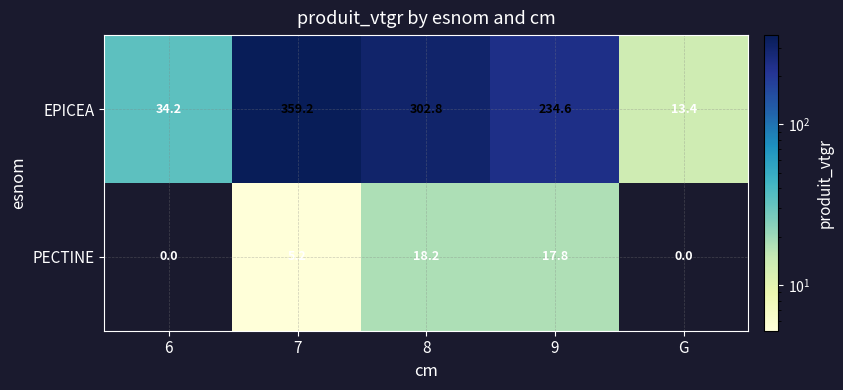

Is it true that PECTINE equals 6.1 at 6?

False